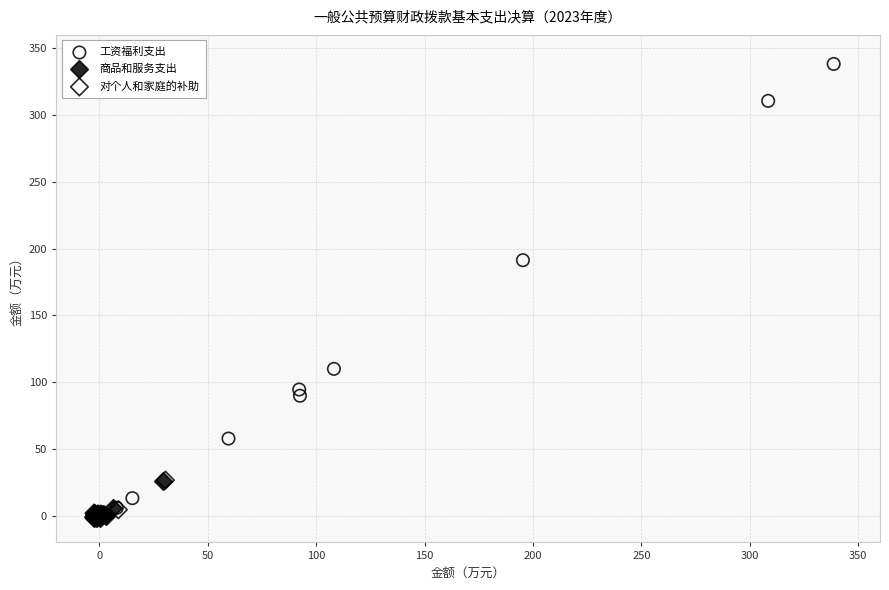

Which series has the largest Y range (max minus min)?

工资福利支出